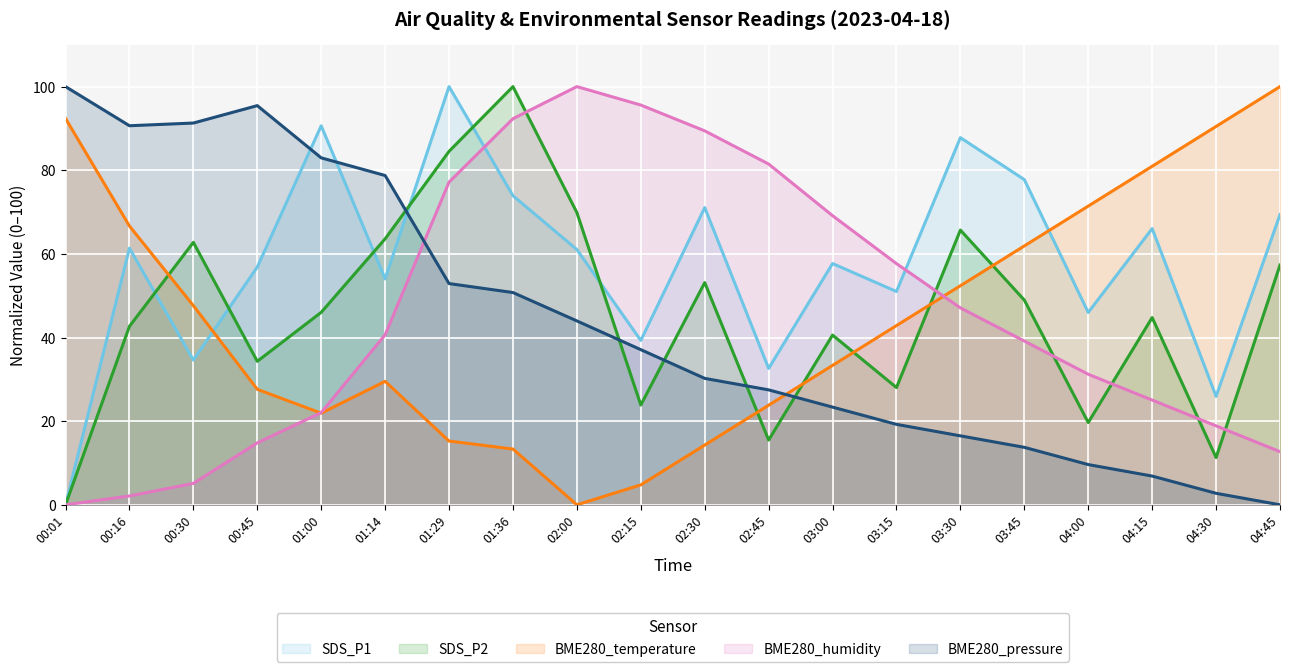

How many interior local peaks does the SDS_P1 series have?

7